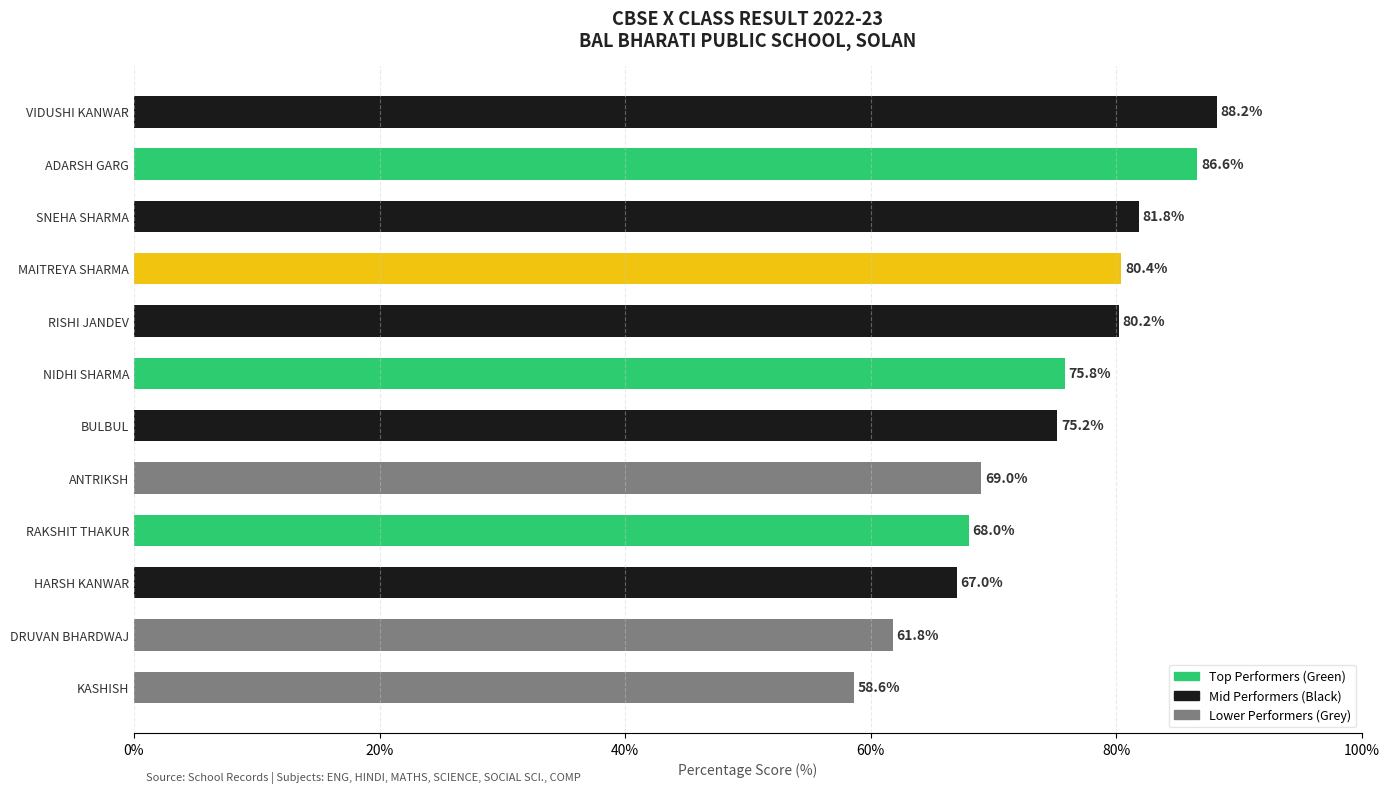

Rank the categories by value from highest to lowest.

VIDUSHI KANWAR, ADARSH GARG, SNEHA SHARMA, MAITREYA SHARMA, RISHI JANDEV, NIDHI SHARMA, BULBUL, ANTRIKSH, RAKSHIT THAKUR, HARSH KANWAR, DRUVAN BHARDWAJ, KASHISH